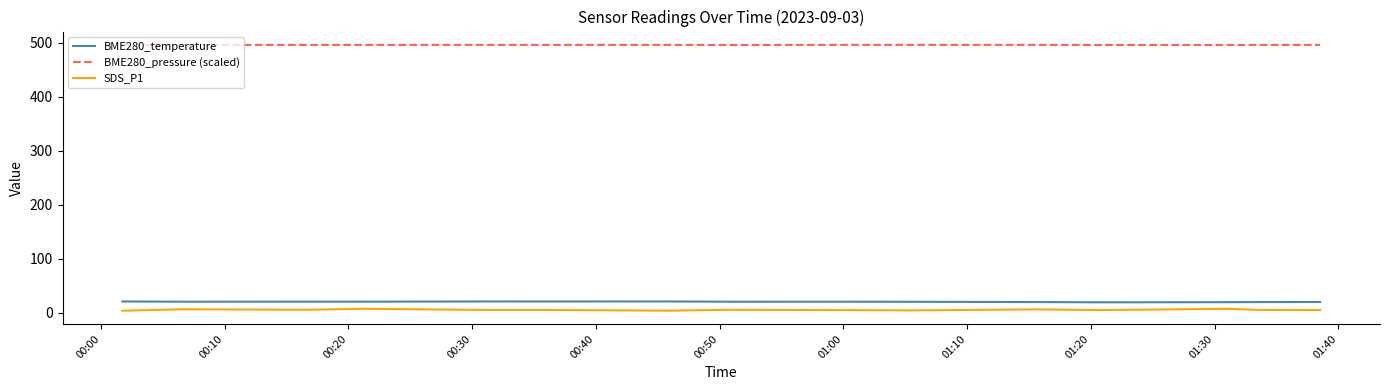

Which series has the largest total across all categories?

BME280_pressure (scaled)